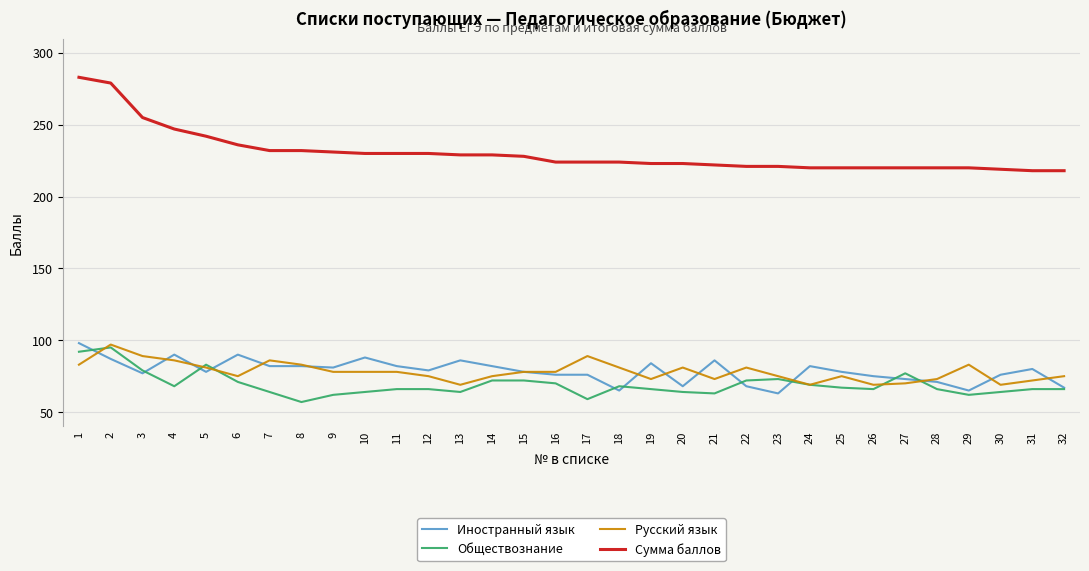

Does the chart have visible grid lines?

Yes